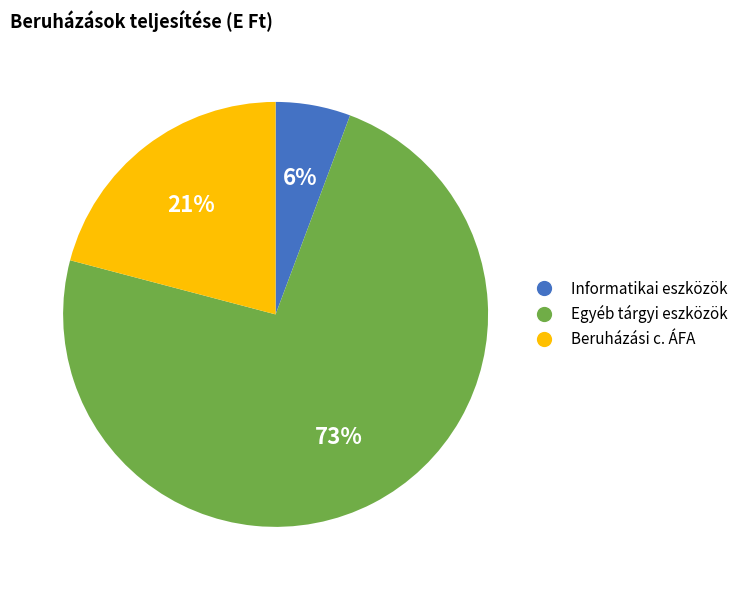

To the nearest percent, what is the average slice percentage?

33%